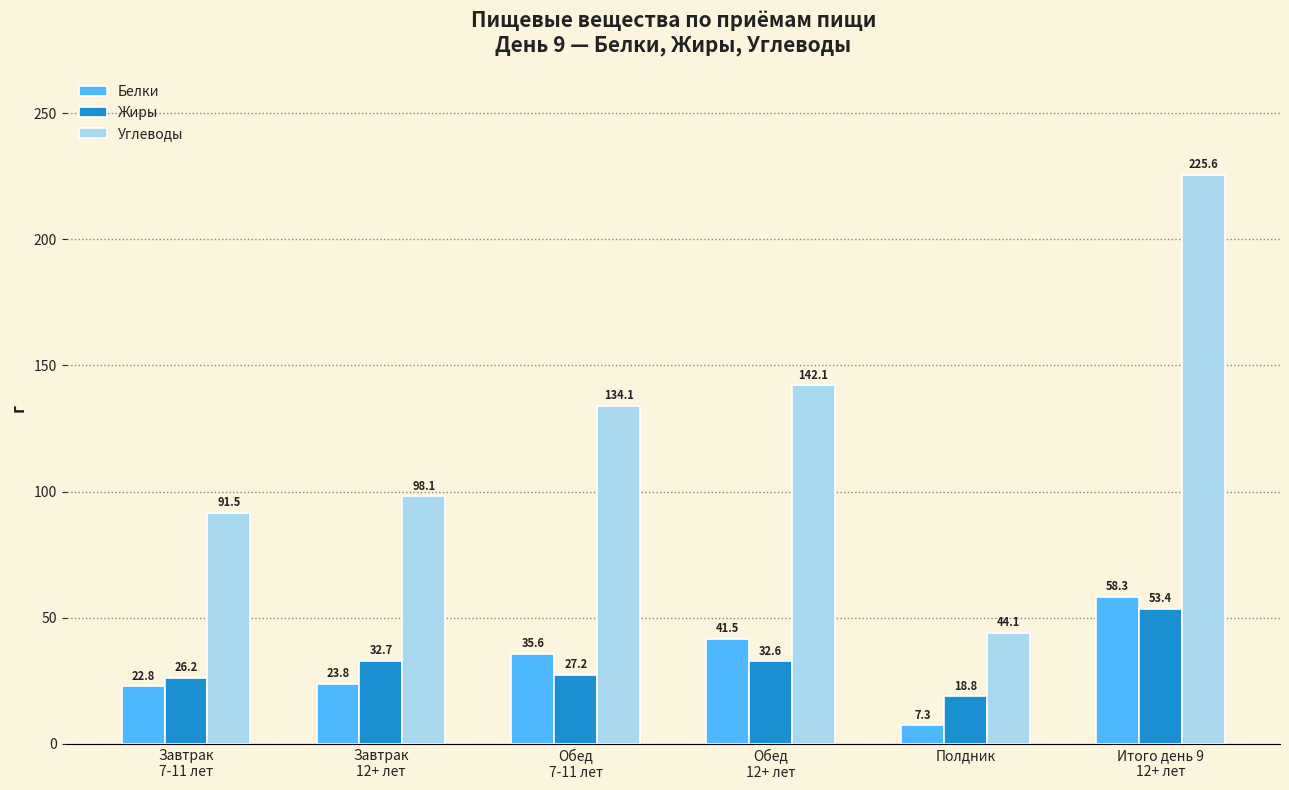

Which label corresponds to the smallest value in the chart?

Полдник